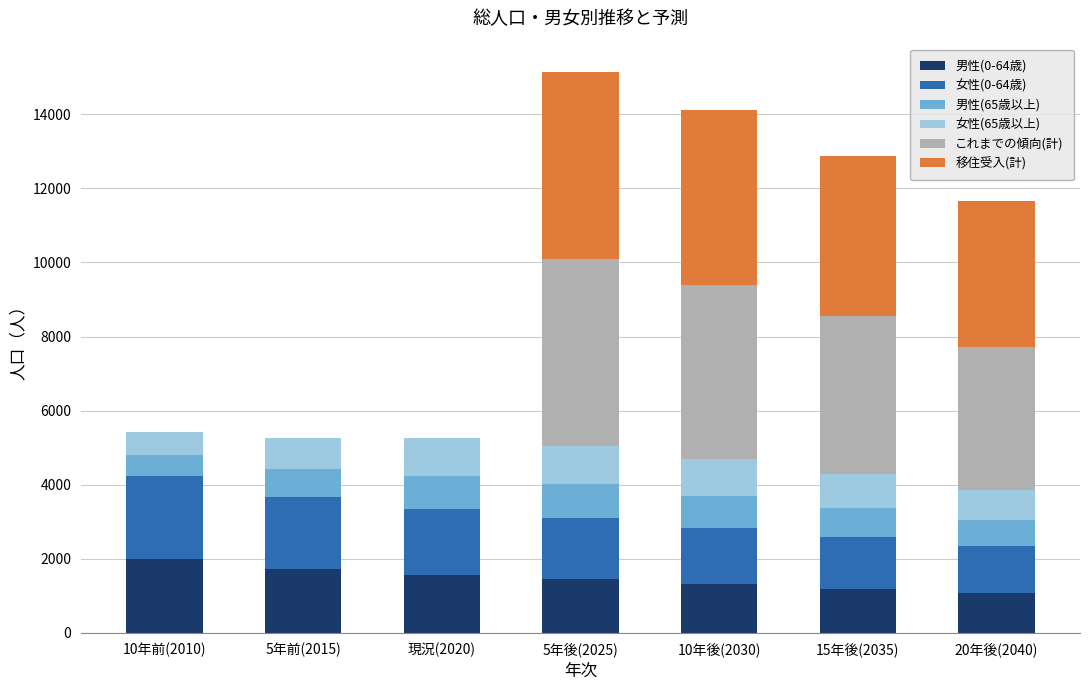

What is the total value across all series at 5年後(2025)?

15156